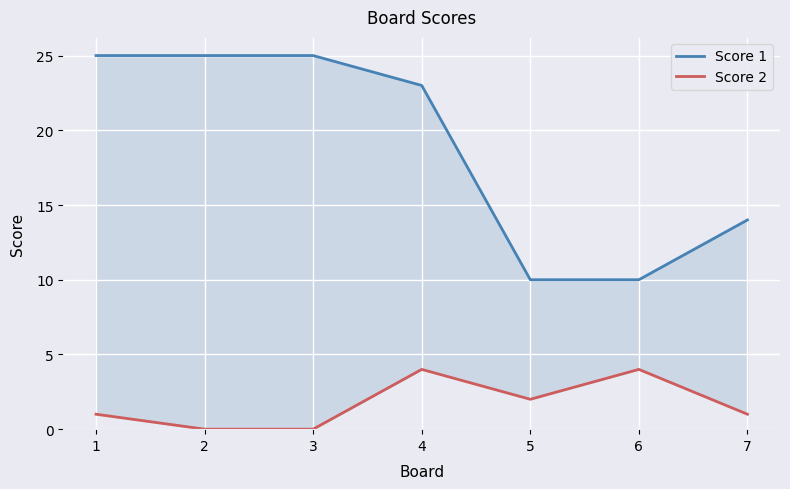

What is the difference between the highest and lowest values at 5?

8